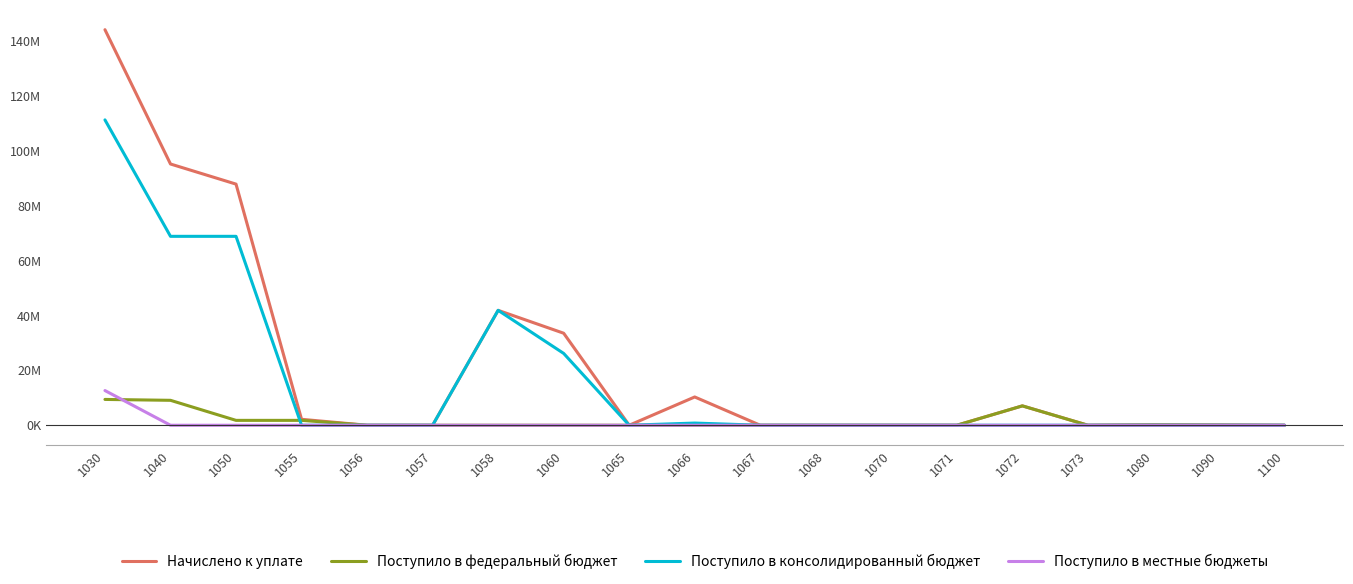

What is the sum of all Поступило в консолидированный бюджет values?

317792856